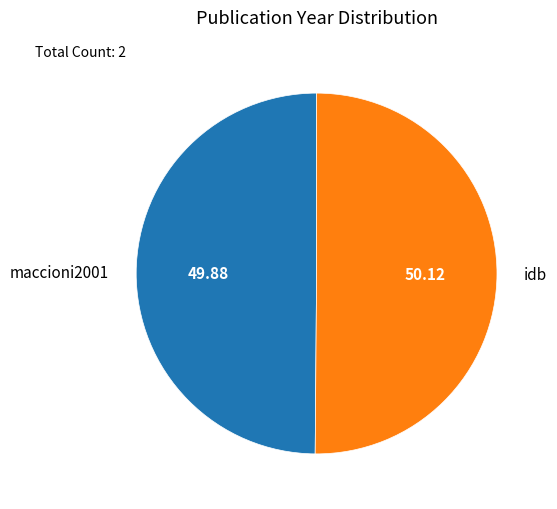

Is the sum of maccioni2001 and idb greater than half?

Yes